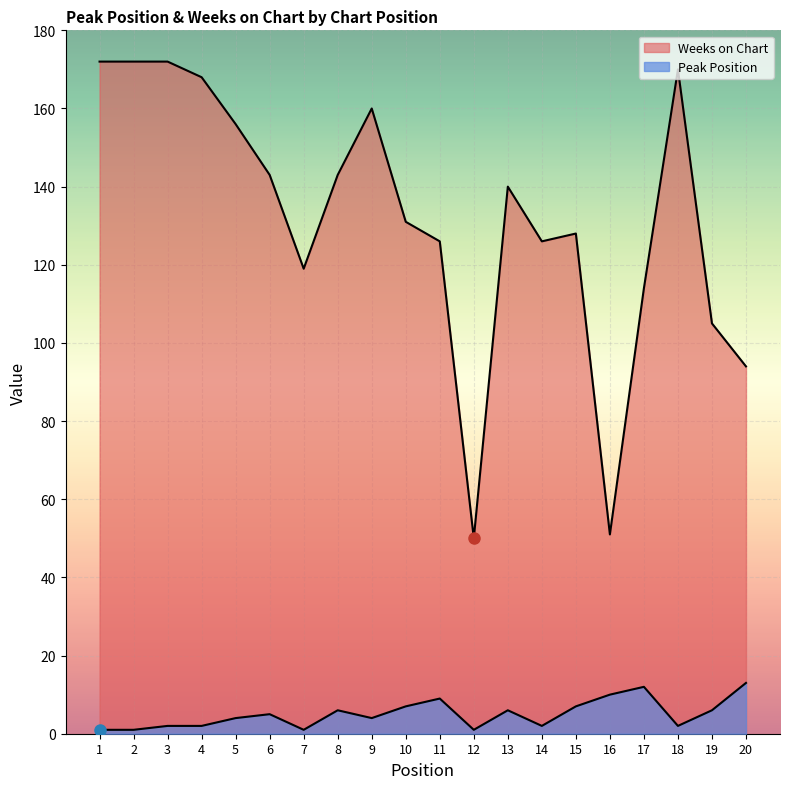

At which category does Weeks on Chart reach its first local peak?

9